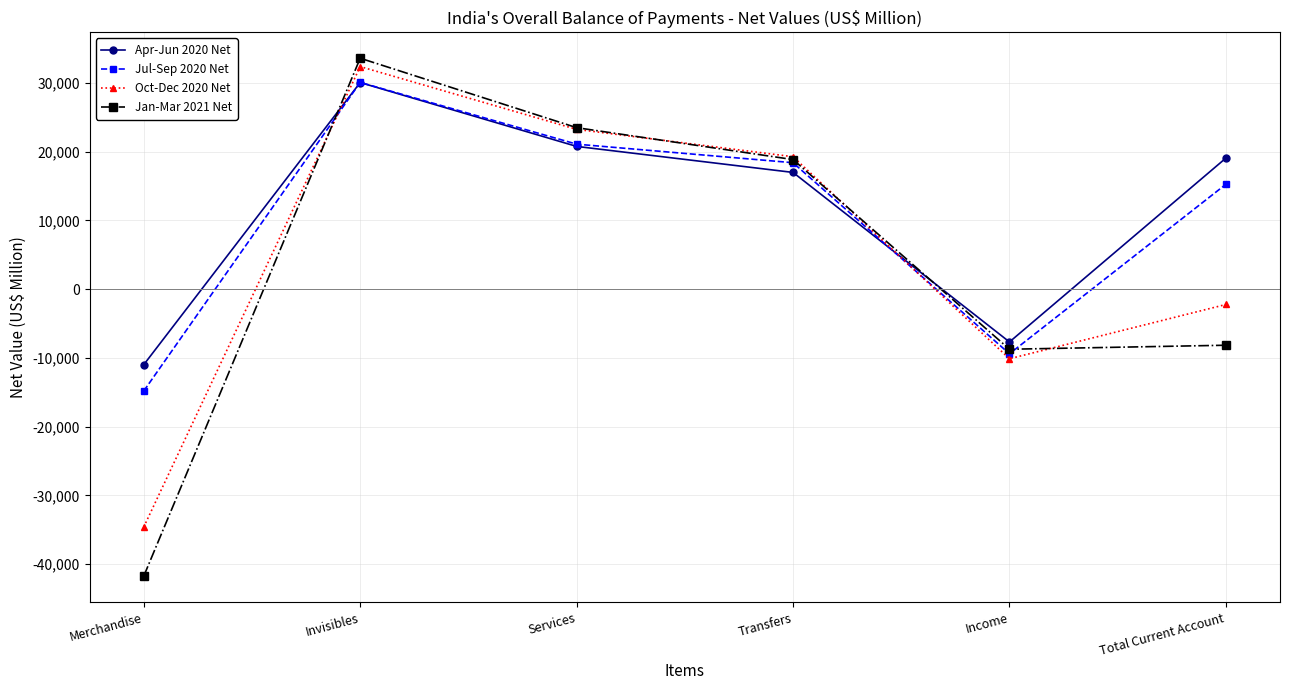

True or false: Jul-Sep 2020 Net has more than 1 points higher than both neighbors.

False